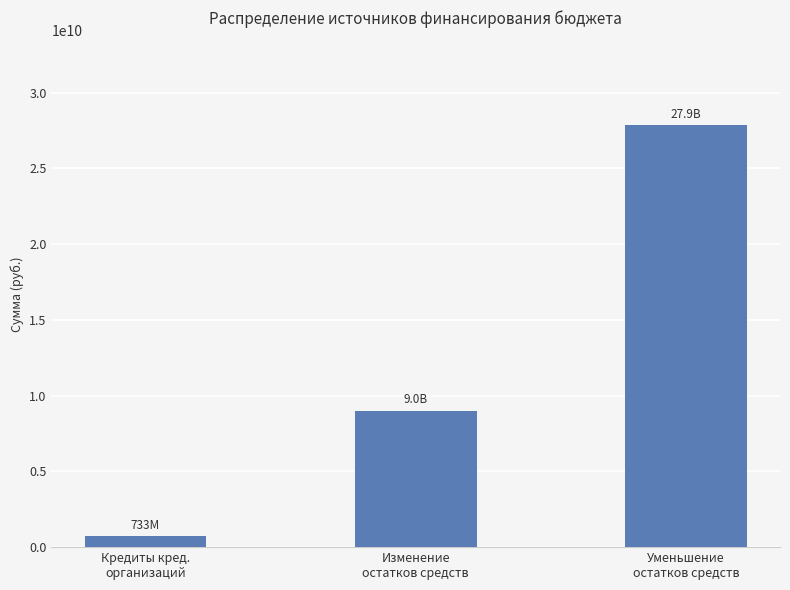

Approximately how many times larger is the value at Изменение
остатков средств compared to Уменьшение
остатков средств?

0.3